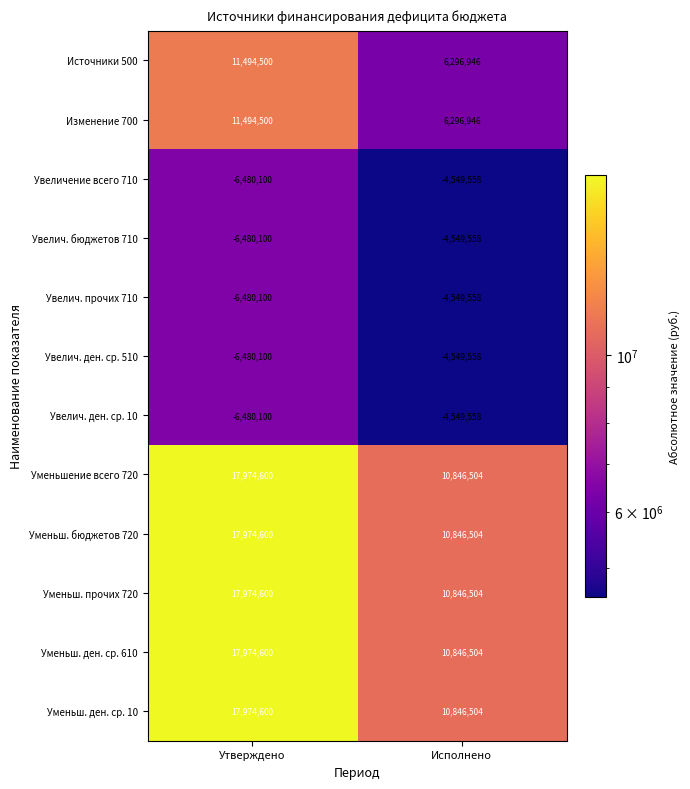

The value of Увелич. прочих 710 at Утверждено is -2543737. True or false?

False